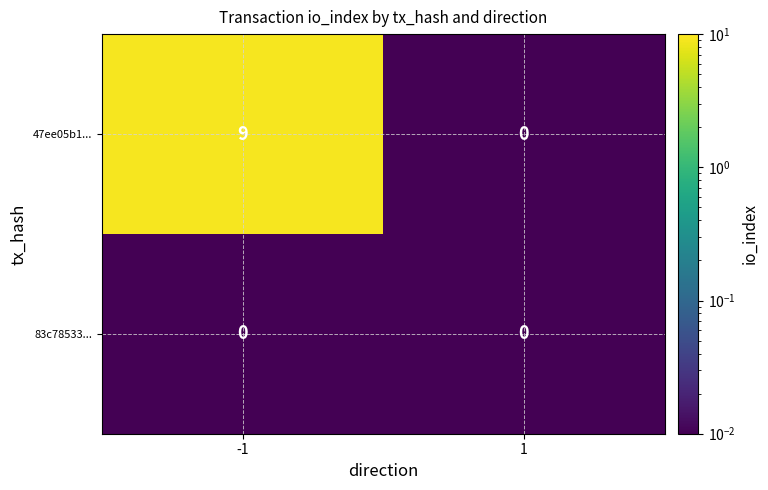

Which series has the largest total across all categories?

47ee05b1...